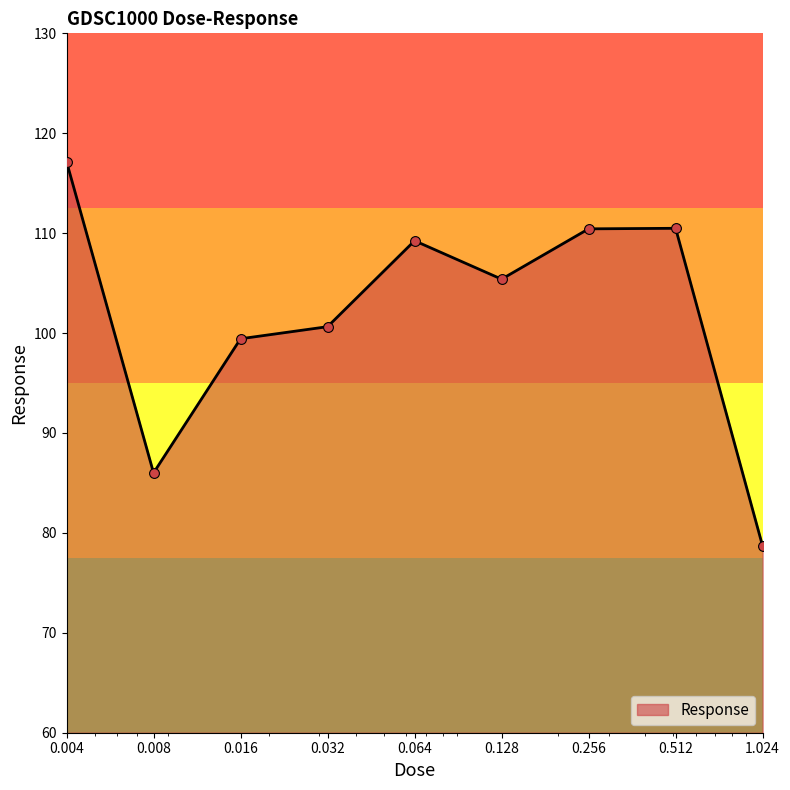

What is the maximum value shown in the chart?

117.2